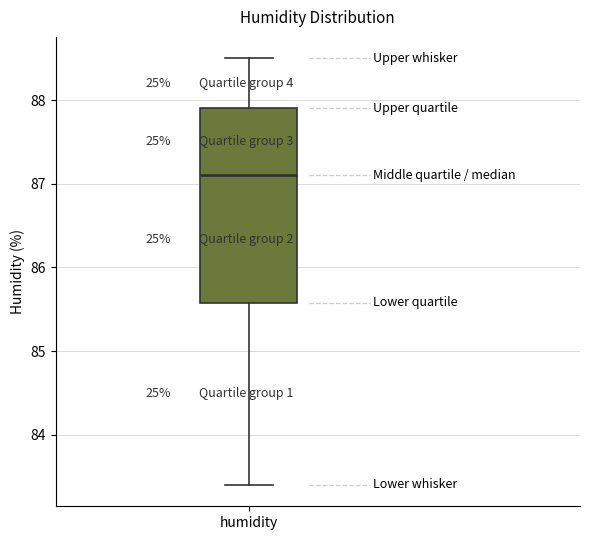

Read this box plot against the y-axis: the position of the median line, the range covered by the box, and the ends of both whiskers. The values are not printed on the chart, so give them approximately, as read against the axis.

median 87.1, box 85.6 to 87.9, whiskers 83.4 to 88.5